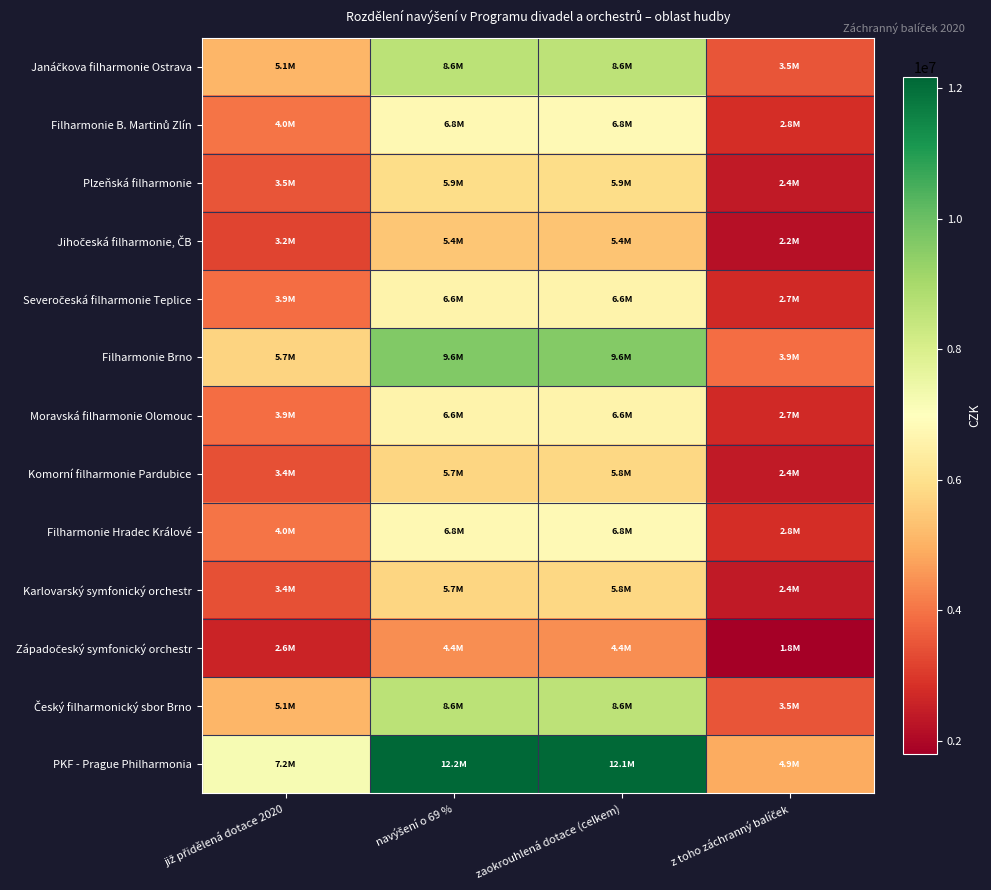

What is the difference between the highest and lowest values at navýšení o 69 %?

7774000